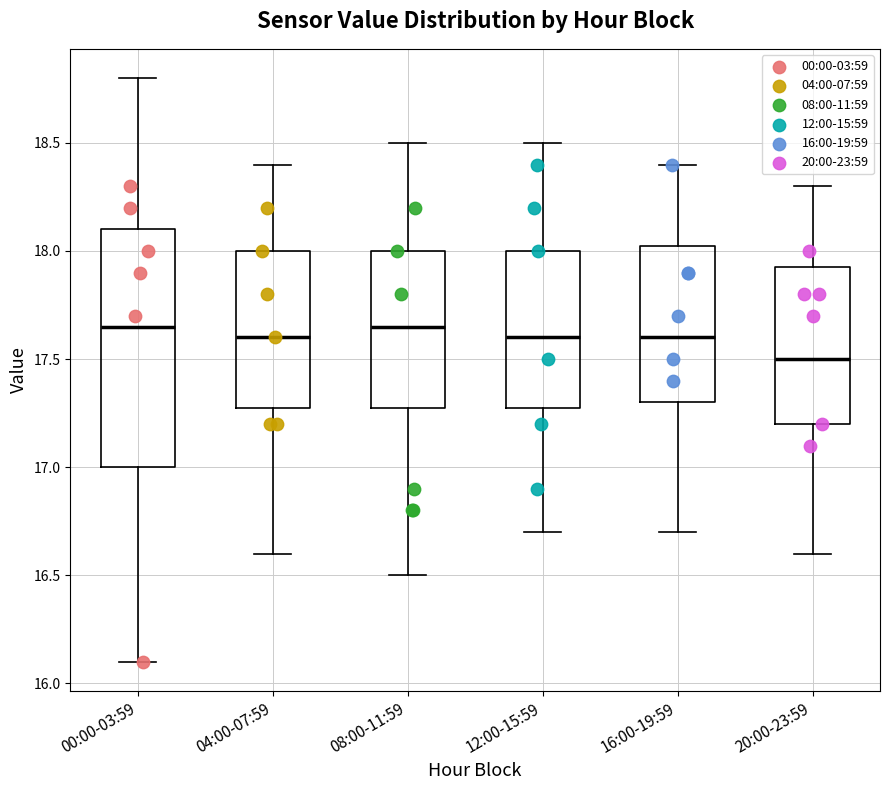

Which box is the tallest, from its lower edge to its upper edge?

00:00-03:59